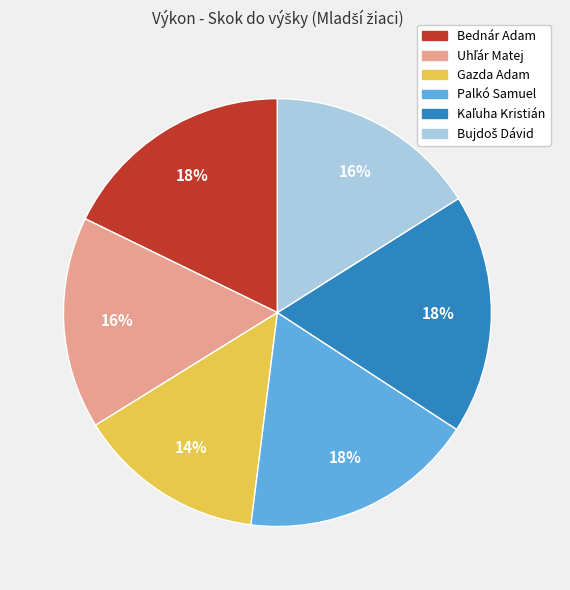

Which category has the smallest portion of the pie?

Gazda Adam